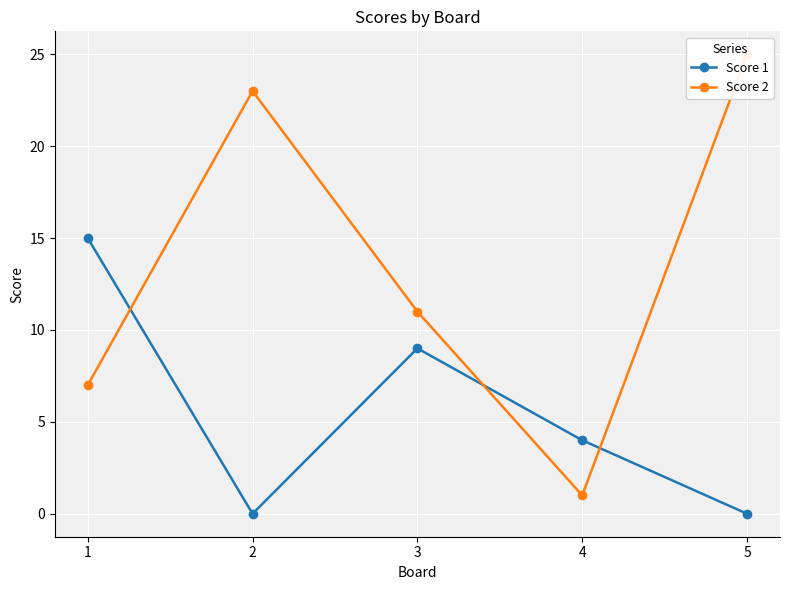

Rank the series by their average value, from lowest to highest.

Score 1, Score 2